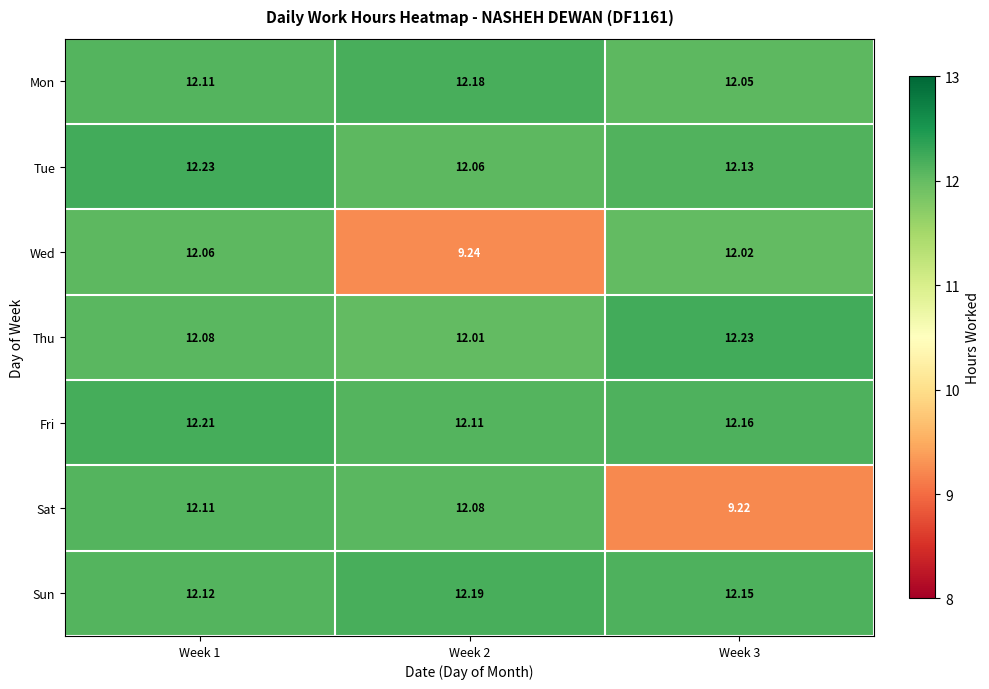

At which category is the sum across all series the highest?

Week 1